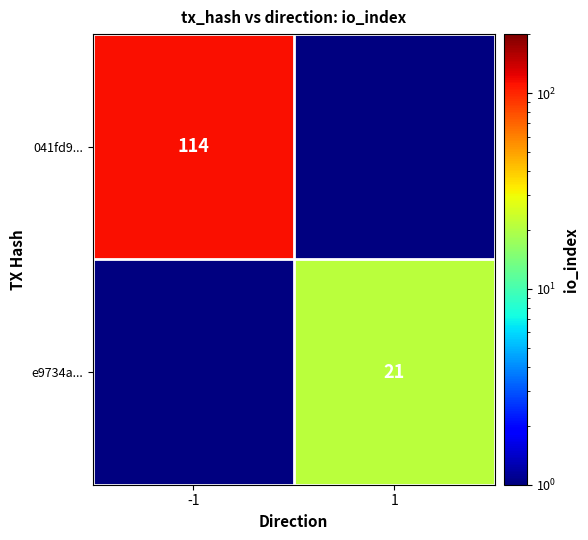

The value of e9734a... at 1 is 21. True or false?

True